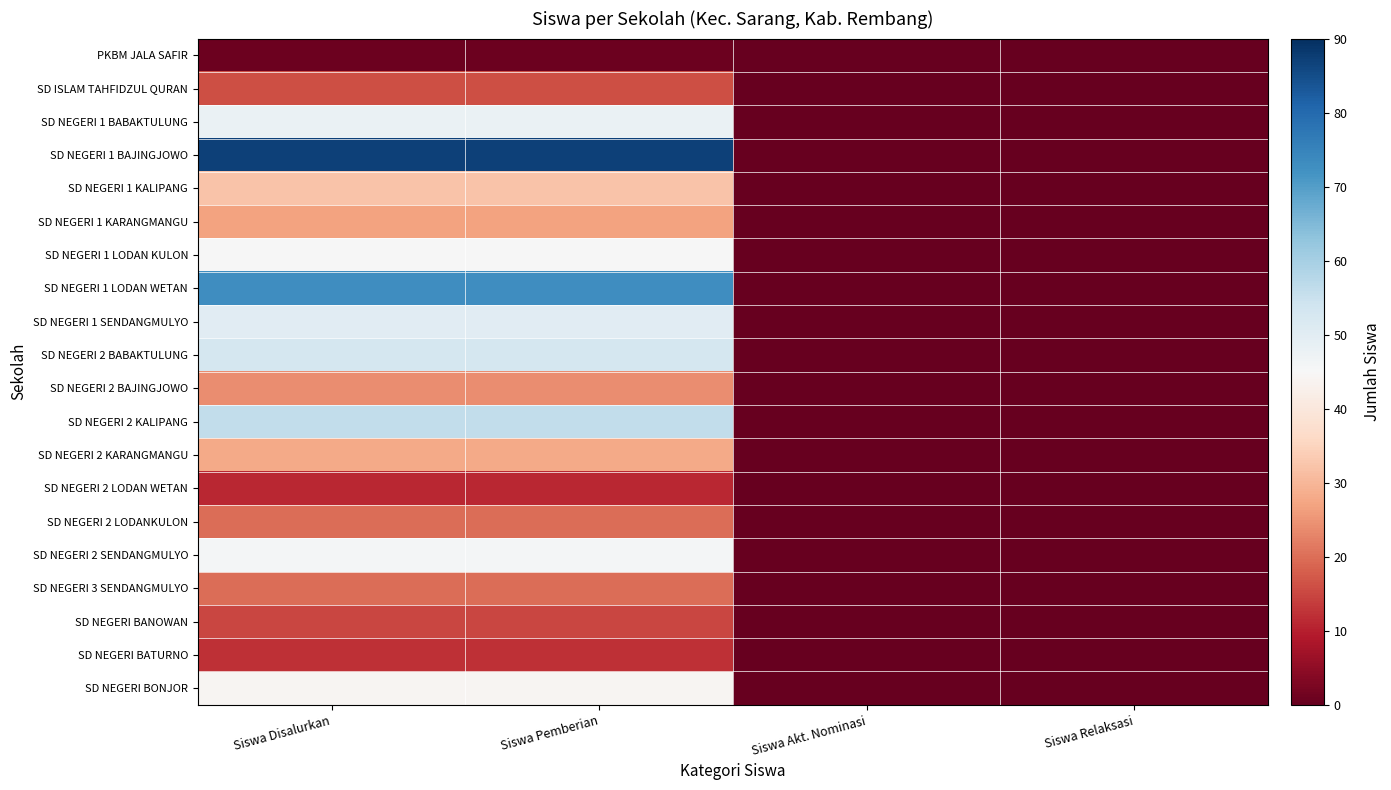

Rank the series by their maximum value, from highest to lowest.

SD NEGERI 1 BAJINGJOWO, SD NEGERI 1 LODAN WETAN, SD NEGERI 2 KALIPANG, SD NEGERI 2 BABAKTULUNG, SD NEGERI 1 SENDANGMULYO, SD NEGERI 1 BABAKTULUNG, SD NEGERI 2 SENDANGMULYO, SD NEGERI 1 LODAN KULON, SD NEGERI BONJOR, SD NEGERI 1 KALIPANG, SD NEGERI 2 KARANGMANGU, SD NEGERI 1 KARANGMANGU, SD NEGERI 2 BAJINGJOWO, SD NEGERI 2 LODANKULON, SD NEGERI 3 SENDANGMULYO, SD ISLAM TAHFIDZUL QURAN, SD NEGERI BANOWAN, SD NEGERI BATURNO, SD NEGERI 2 LODAN WETAN, PKBM JALA SAFIR